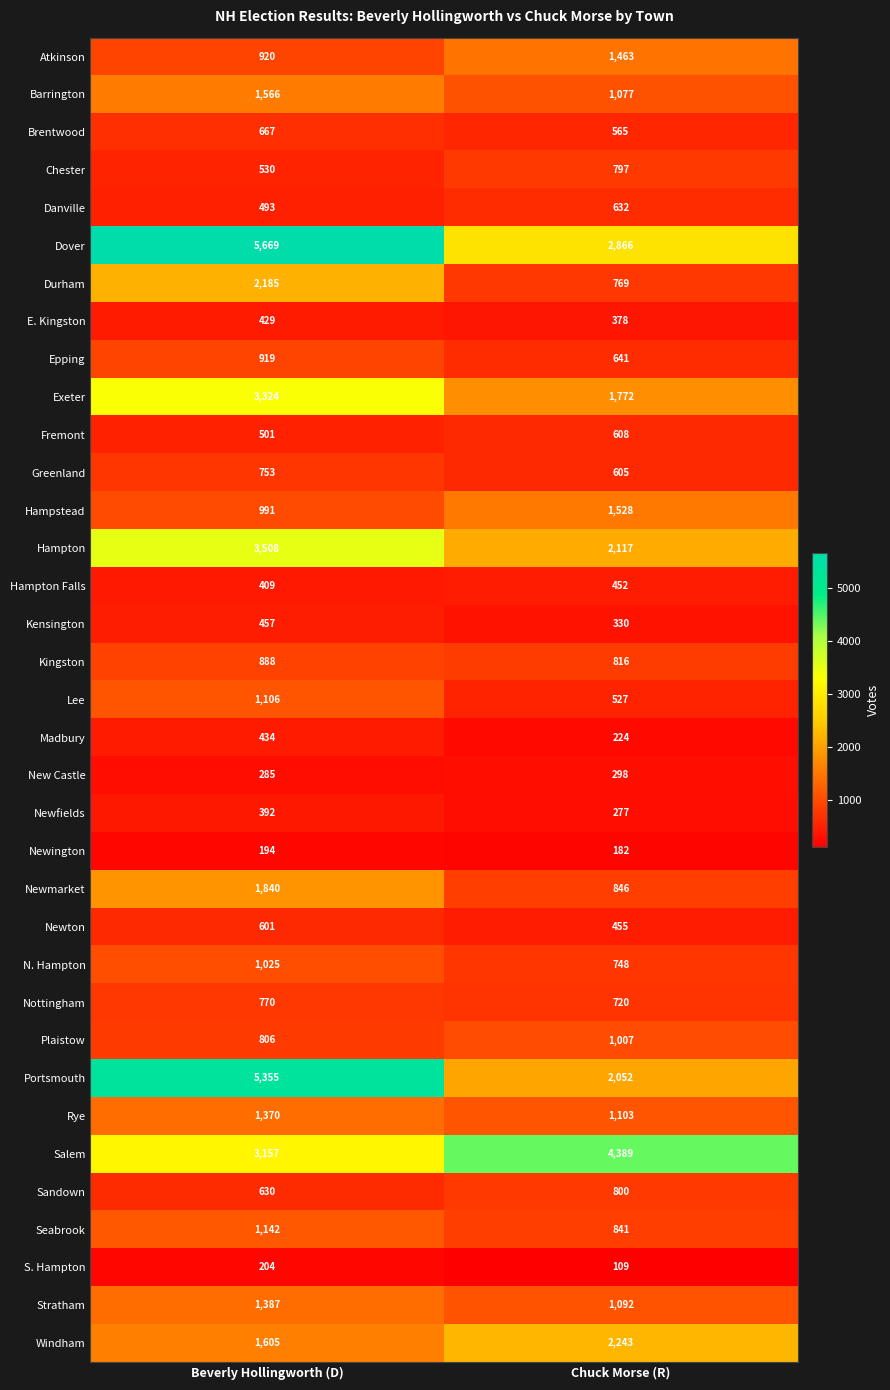

List the labels in order of Stratham value, smallest first.

Chuck Morse (R), Beverly Hollingworth (D)